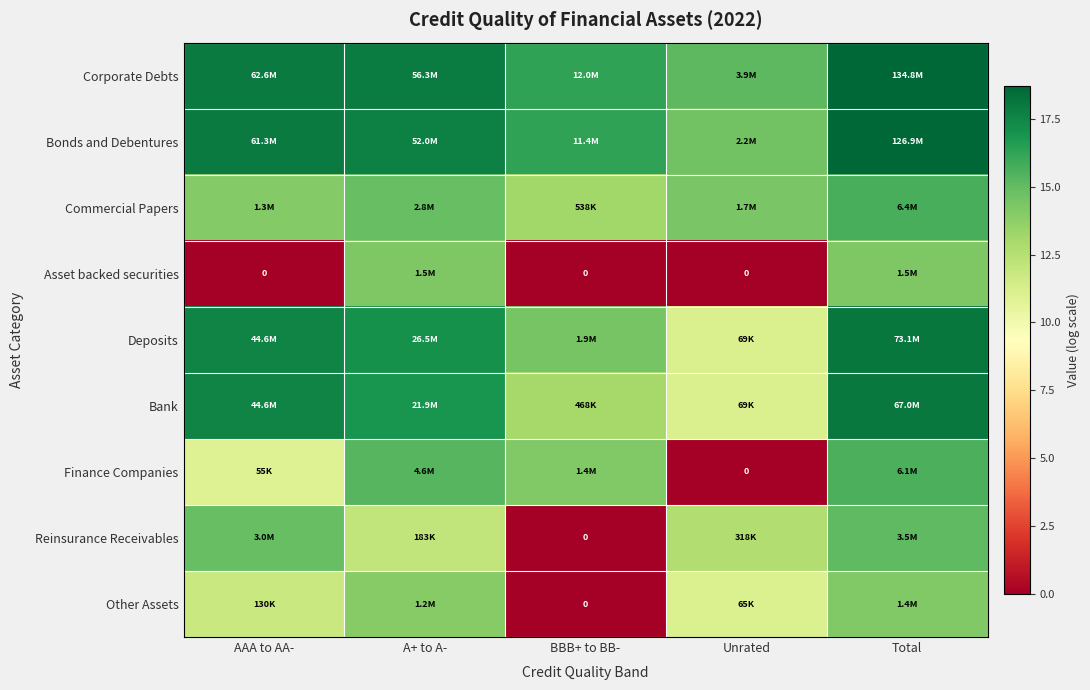

The value of Commercial Papers at Total is 6.2. True or false?

False